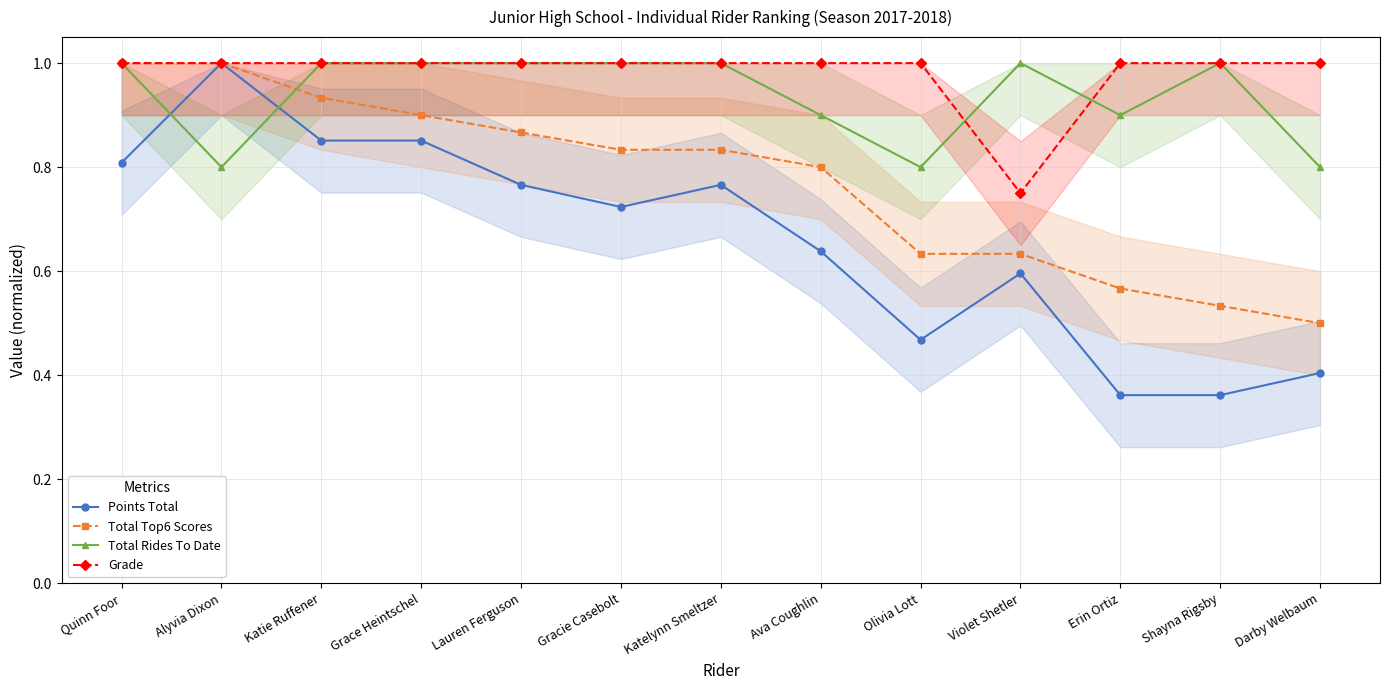

What is the sum of all Points Total values?

8.6